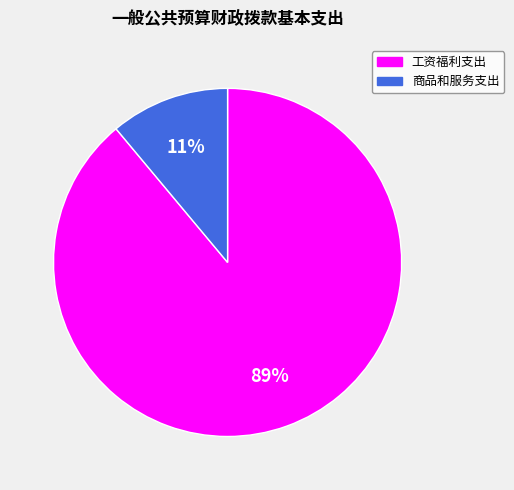

Between 商品和服务支出 and 工资福利支出, which is larger?

工资福利支出